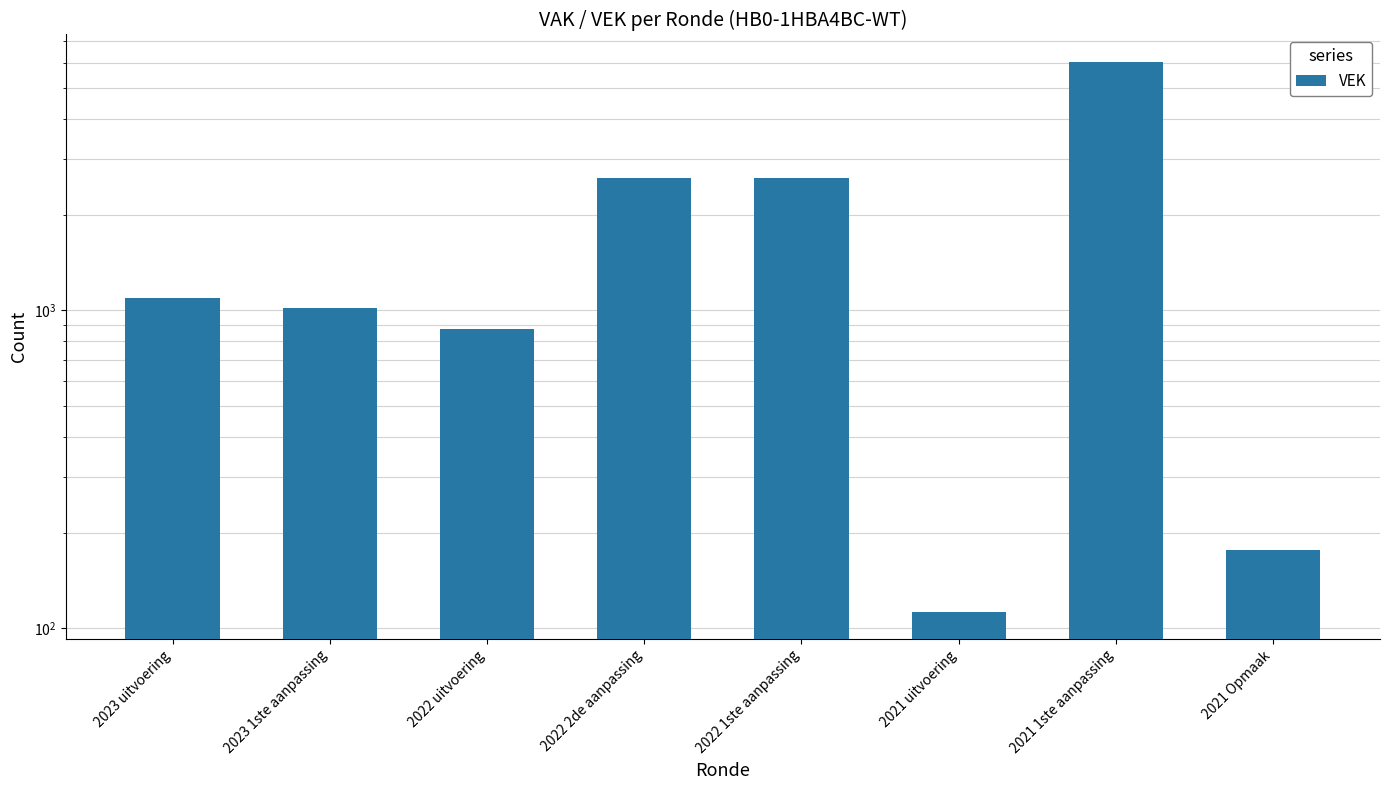

Rank the categories by value from lowest to highest.

2021 uitvoering, 2021 Opmaak, 2022 uitvoering, 2023 1ste aanpassing, 2023 uitvoering, 2022 2de aanpassing, 2022 1ste aanpassing, 2021 1ste aanpassing